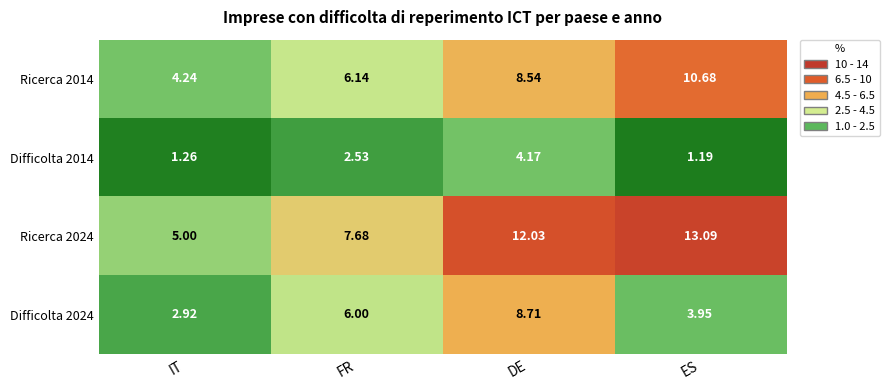

Rank the categories by Ricerca 2014 value from lowest to highest.

IT, FR, DE, ES